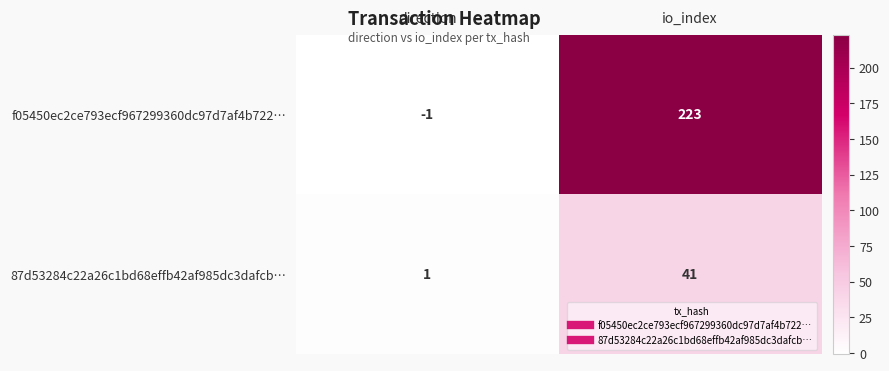

At which label is 87d53284c22a26c1bd68effb42af985dc3dafcb… closest to 21?

direction